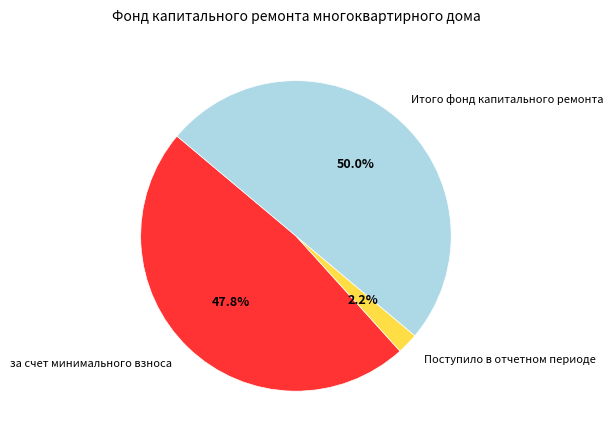

Count the number of slices in the pie.

3